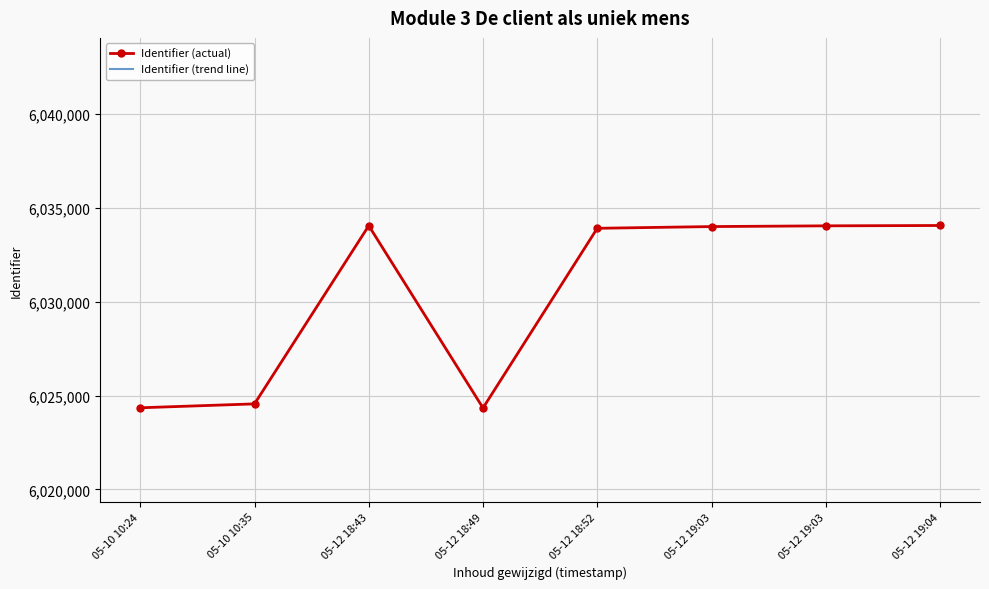

How many values in the Identifier (actual) series are below 6034012?

4